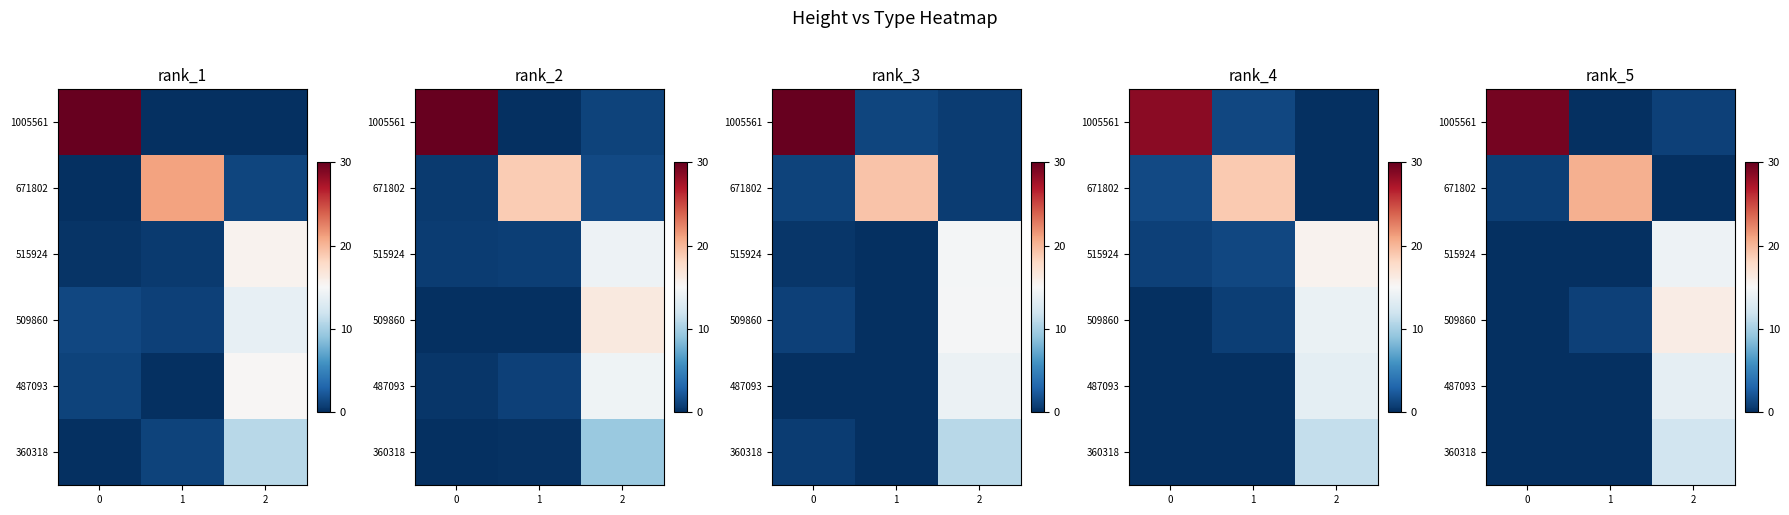

What is the difference between the highest and lowest values at 1?

20.3